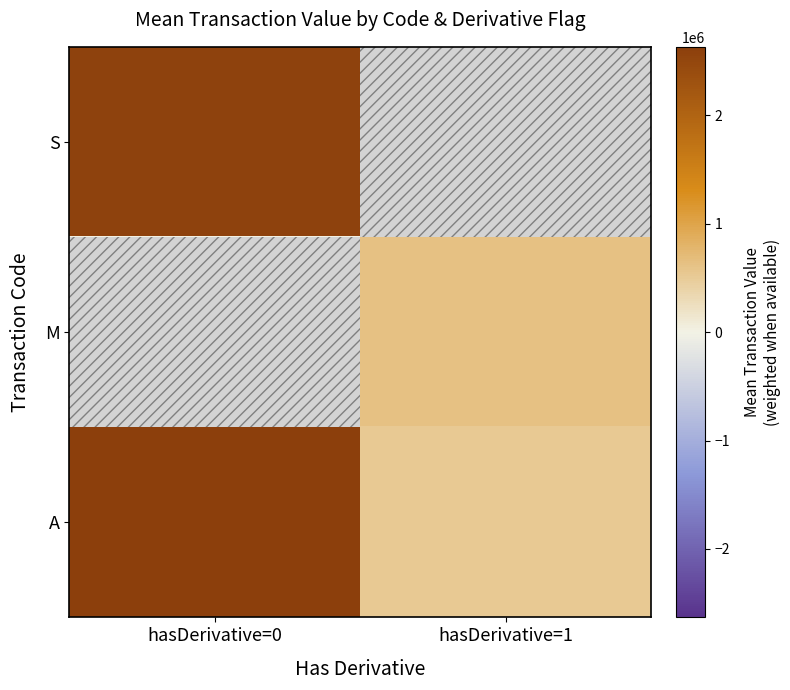

Rank the series by their average value, from highest to lowest.

A, S, M